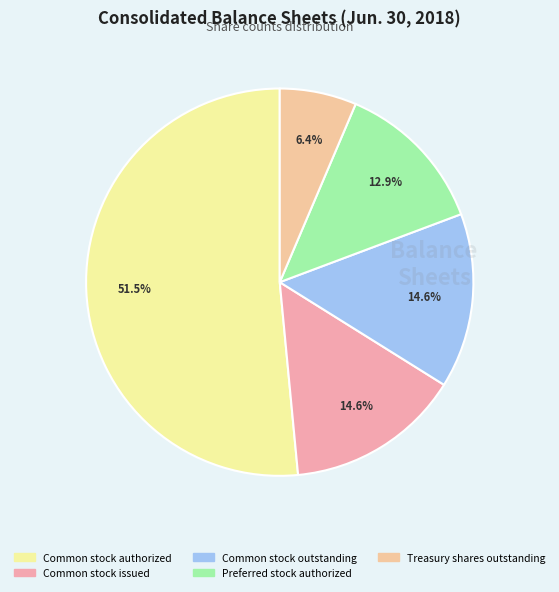

How many segments does this pie chart have?

5